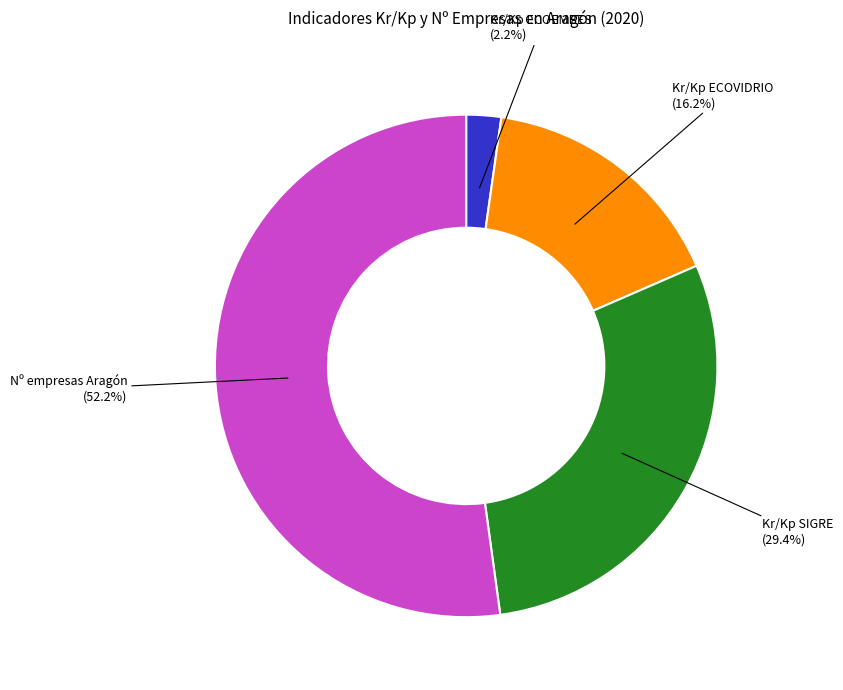

Rank the categories by value from lowest to highest.

Kr/Kp ECOEMBES, Kr/Kp ECOVIDRIO, Kr/Kp SIGRE, Nº empresas Aragón